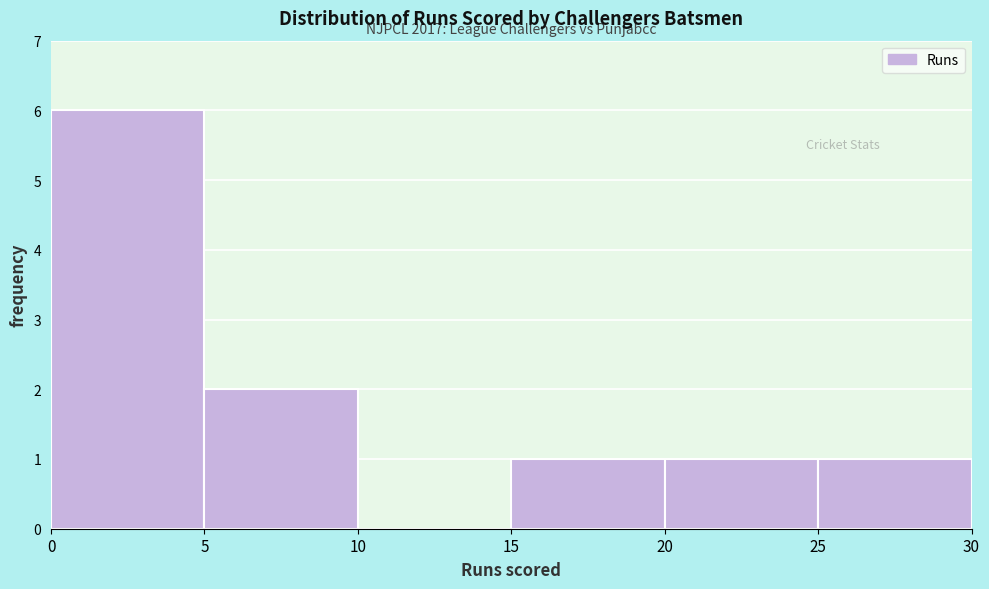

Which range on the x-axis has the tallest bar?

0 to 5